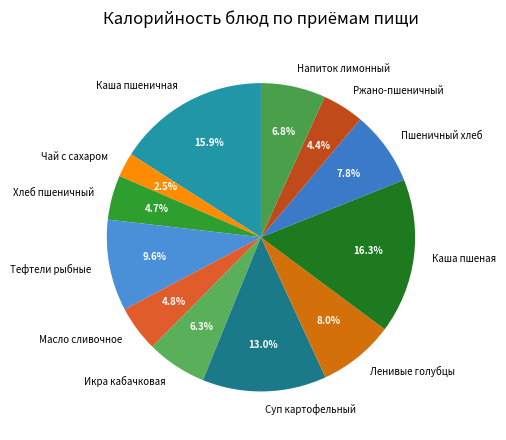

To the nearest percent, what is the difference between the largest and smallest slice percentages?

14%